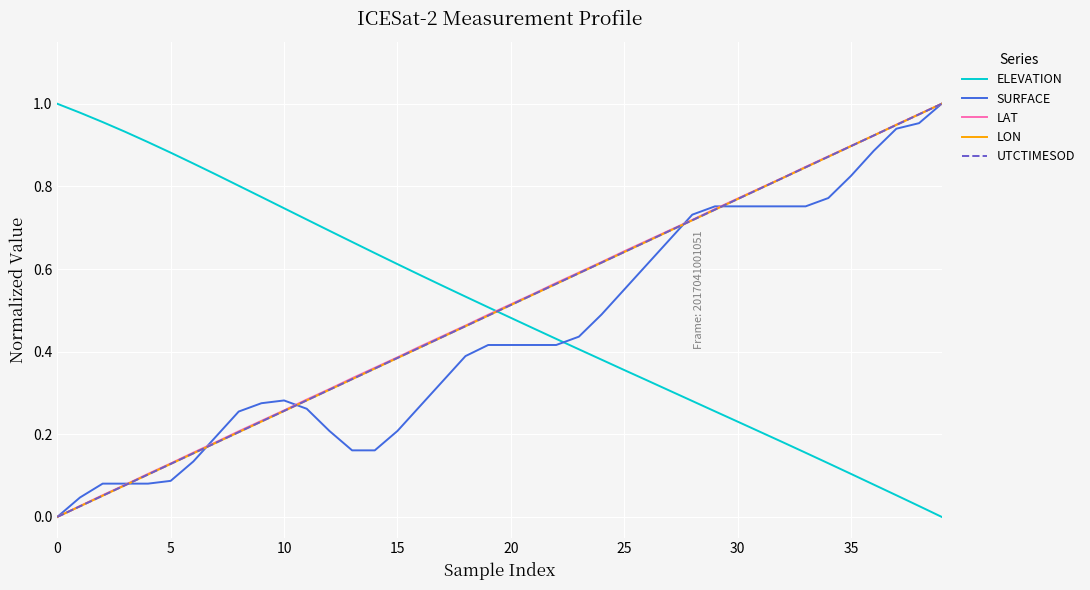

How many times do LAT and ELEVATION cross each other?

1